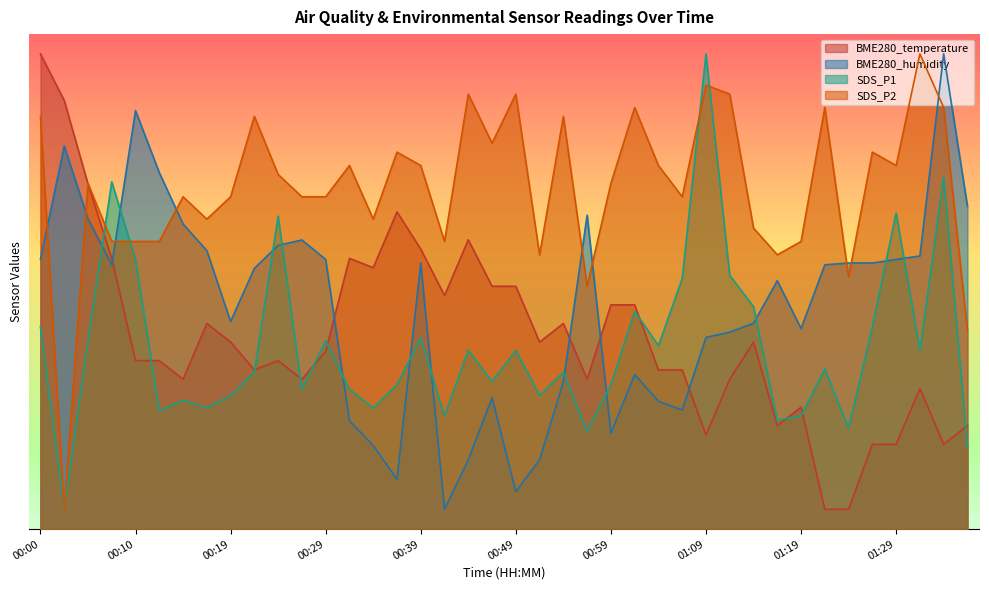

True or false: BME280_temperature has more than 2 interior local peaks.

True